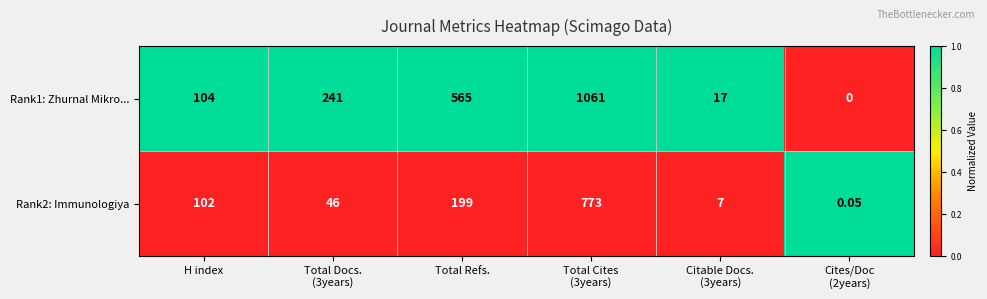

At which label is Rank2: Immunologiya closest to 386?

Total Refs.